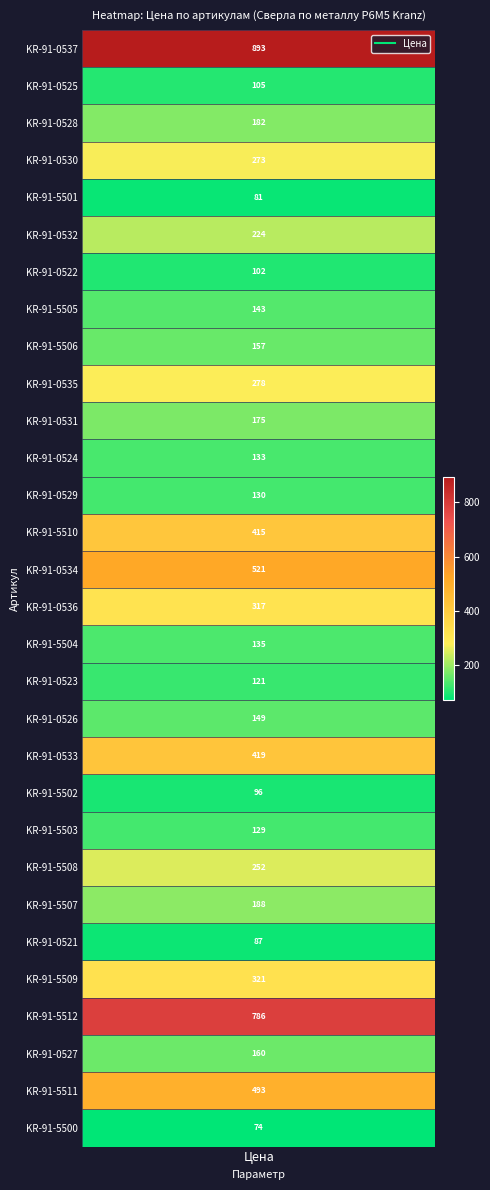

How many values are below 174?

15